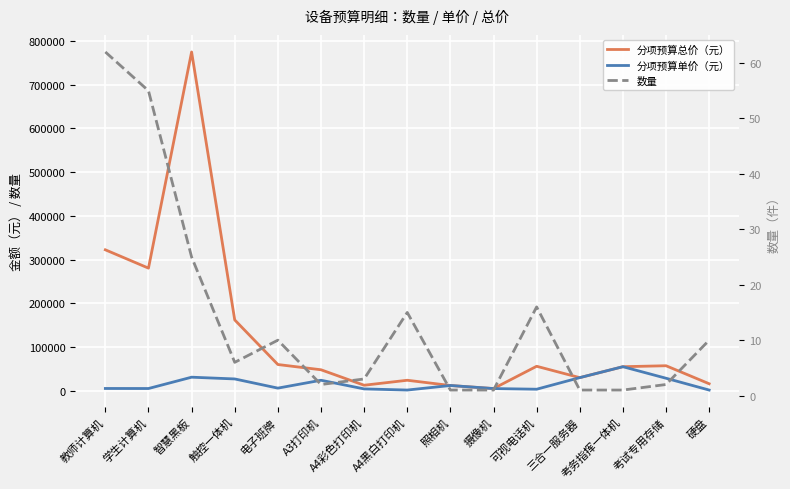

True or false: 分项预算总价（元） and 数量 cross at least once.

False